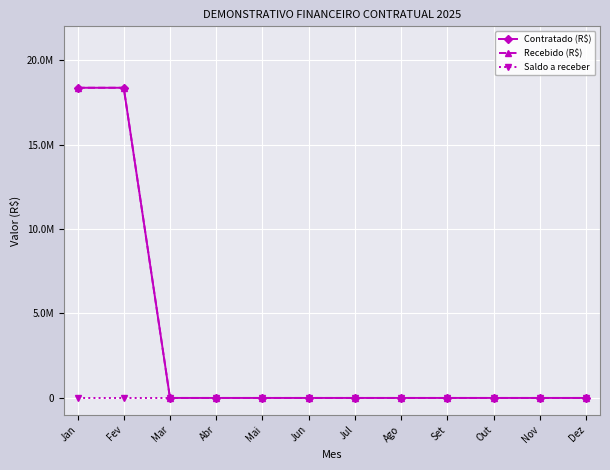

Does the chart have visible grid lines?

Yes